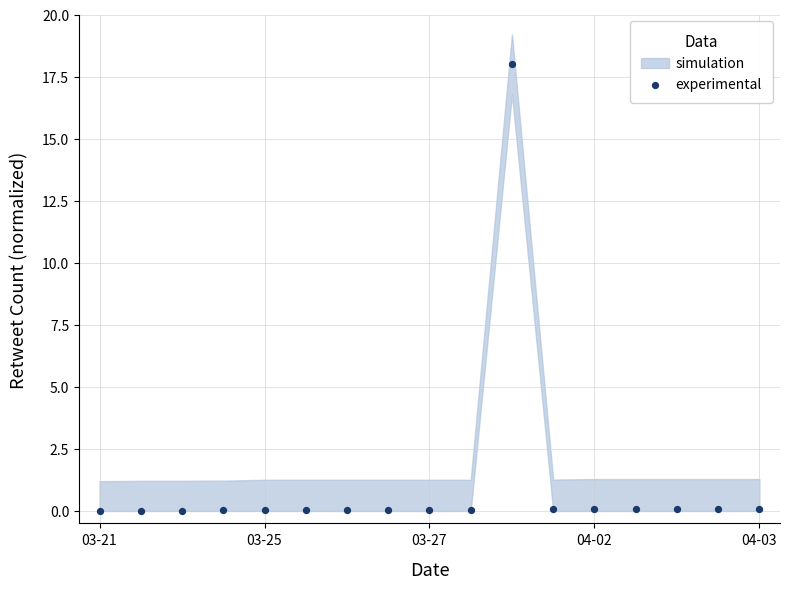

What is the range of Y values (max minus min)?

18.0